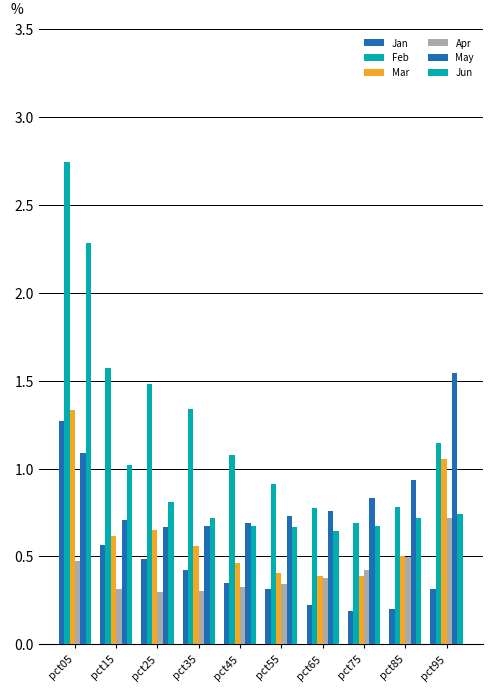

What is the minimum value shown in the chart?

0.2